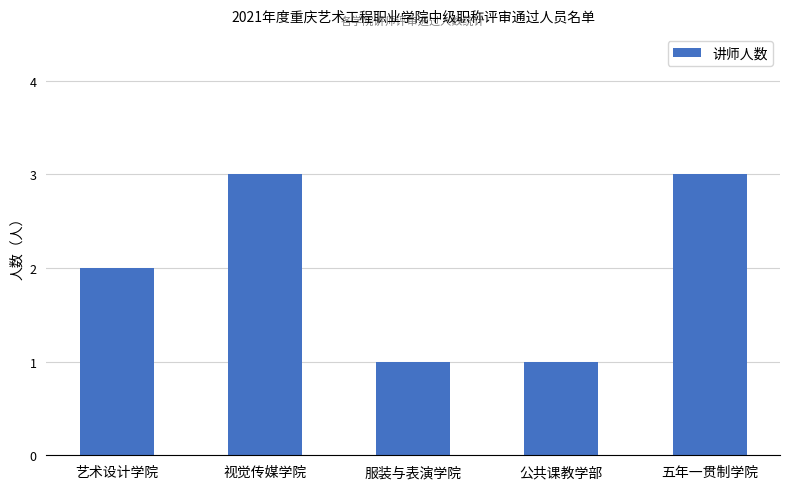

Read the value at 五年一贯制学院.

3